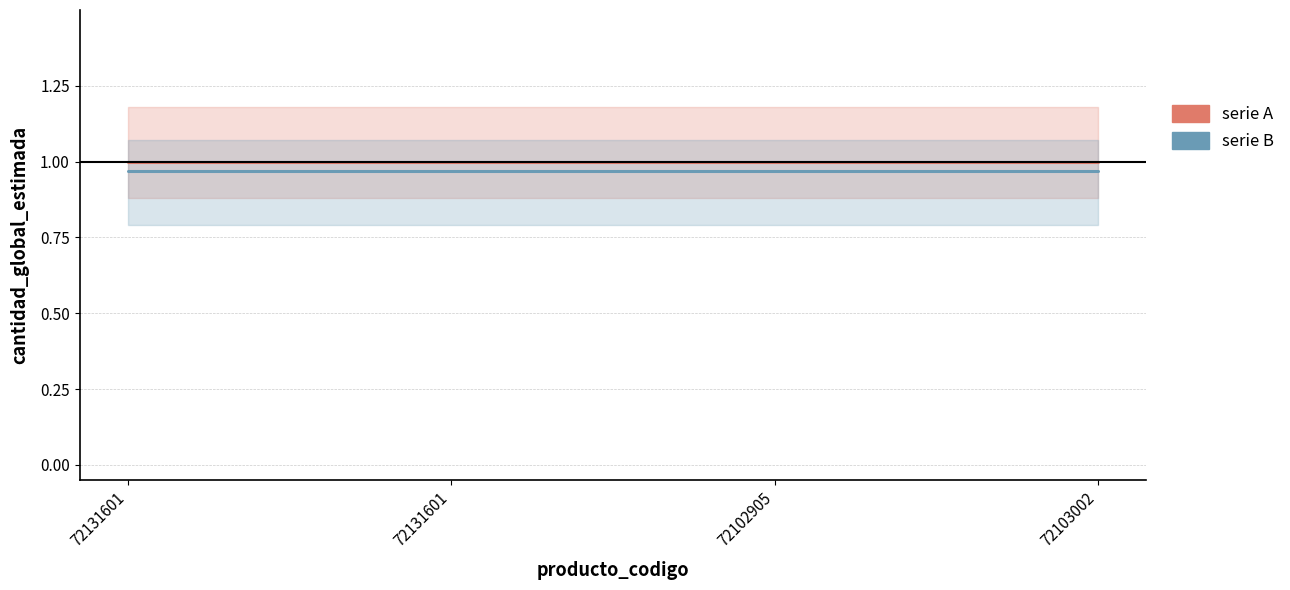

The cantidad_global_estimada (series A) series shows 1.0 at 72103002. True or false?

True